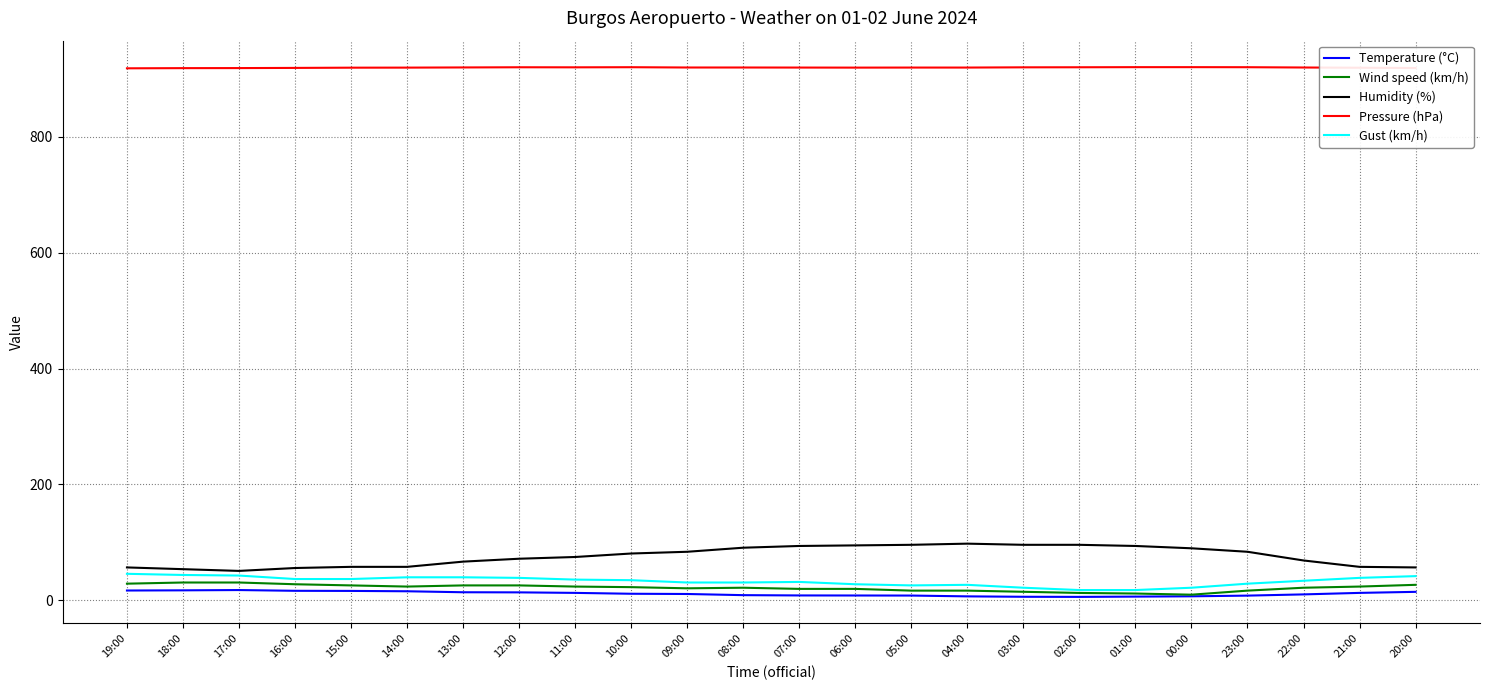

True or false: Wind speed (km/h) and Pressure (hPa) cross at least once.

False